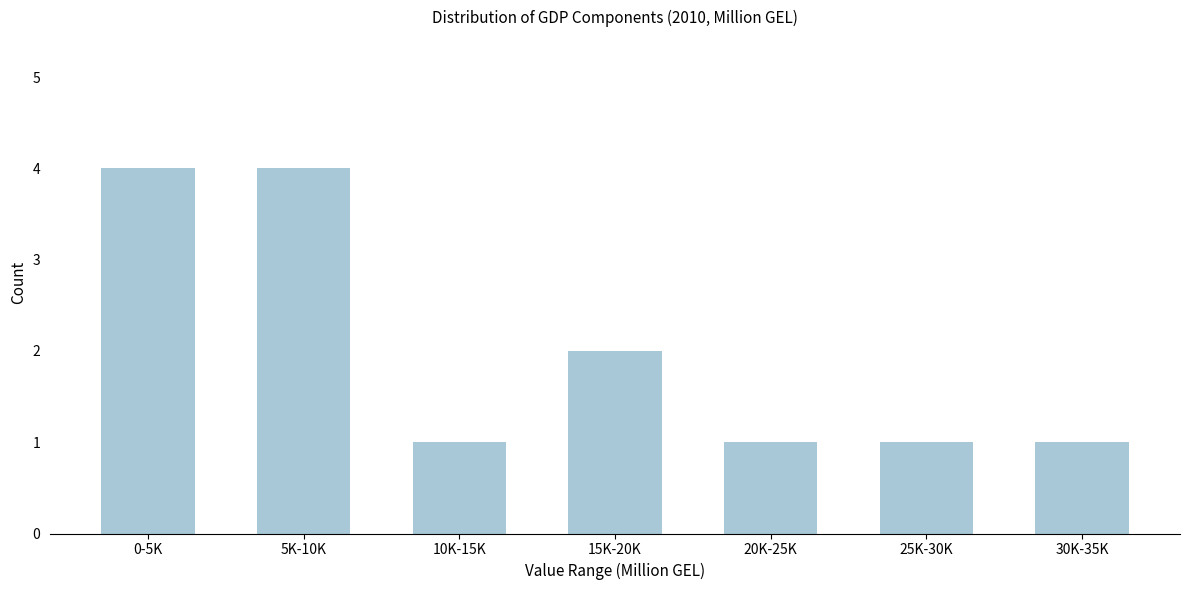

Reading right to left, what are all the values shown in this chart?

30K-35K=1	25K-30K=1	20K-25K=1	15K-20K=2	10K-15K=1	5K-10K=4	0-5K=4